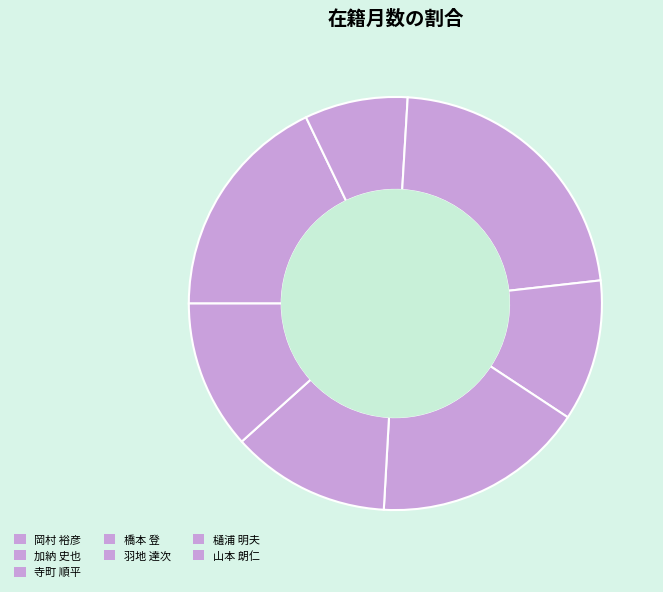

How many slices are in this pie chart?

7